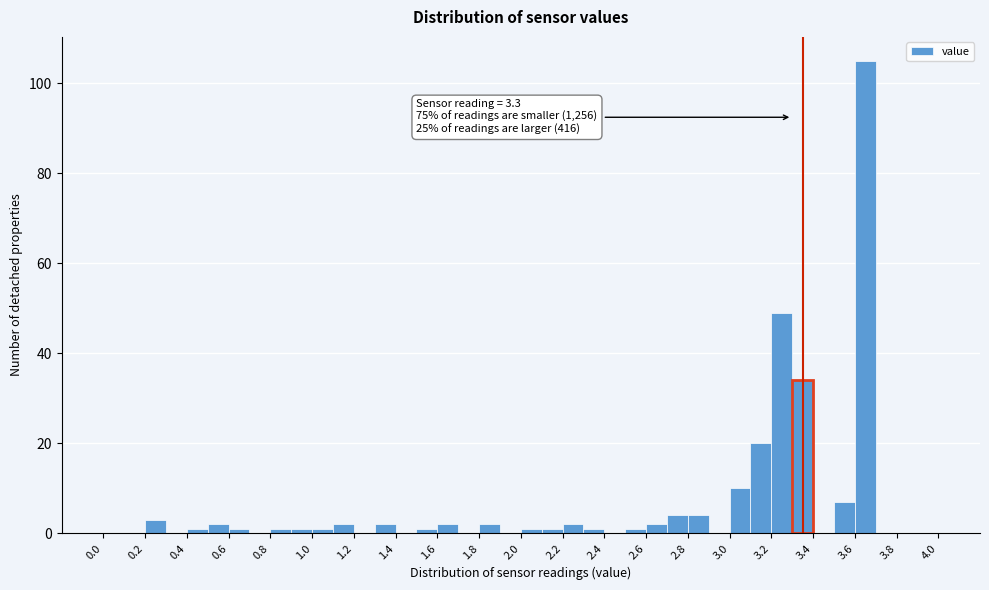

Over which range of the x-axis is the bar tallest?

3.6 to 3.7